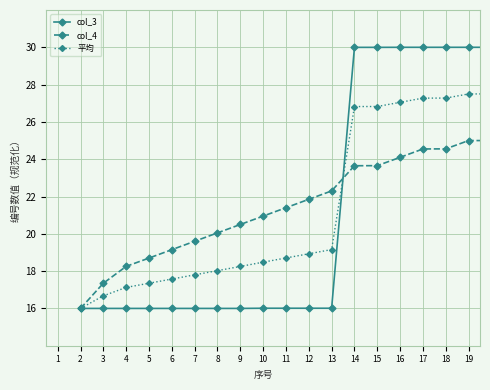

What is the average value of the 平均 series?

21.3